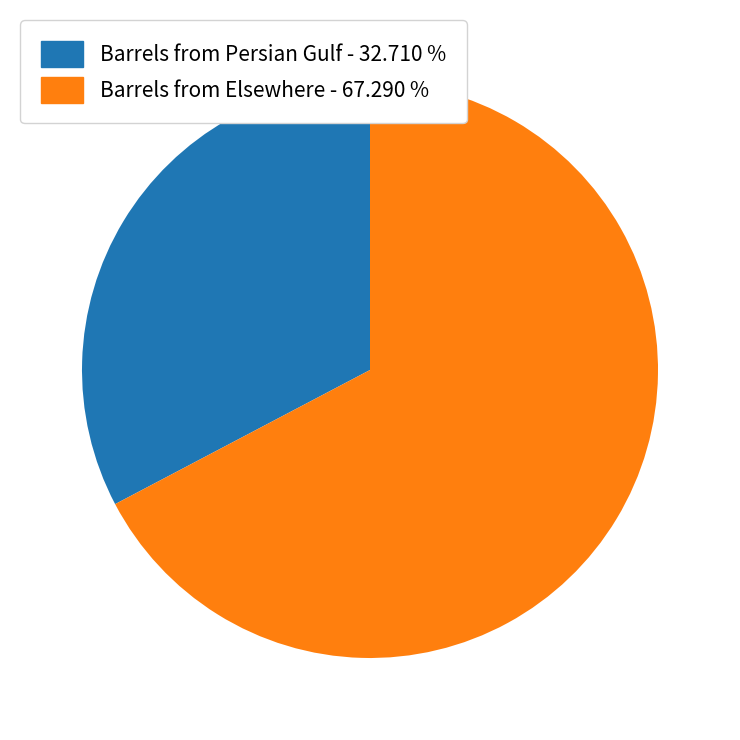

Is the sum of Barrels from Elsewhere - 67.290 % and Barrels from Persian Gulf - 32.710 % greater than half?

Yes